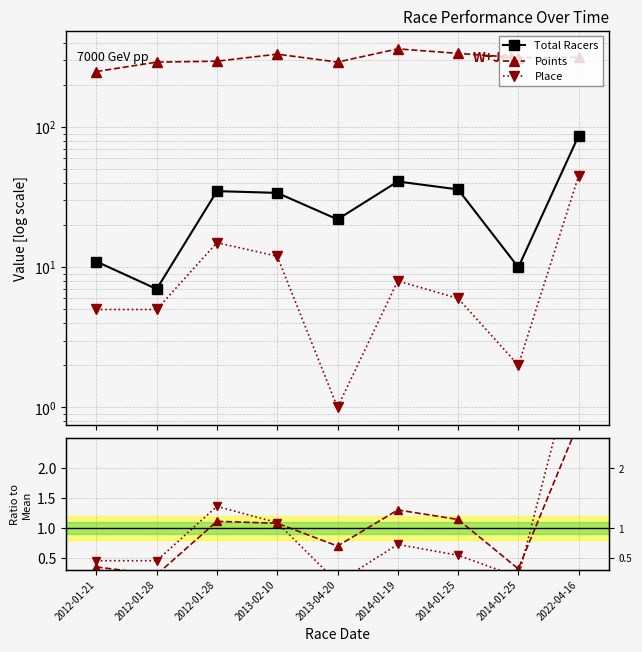

What is the label of the 9th point from the left?

2022-04-16